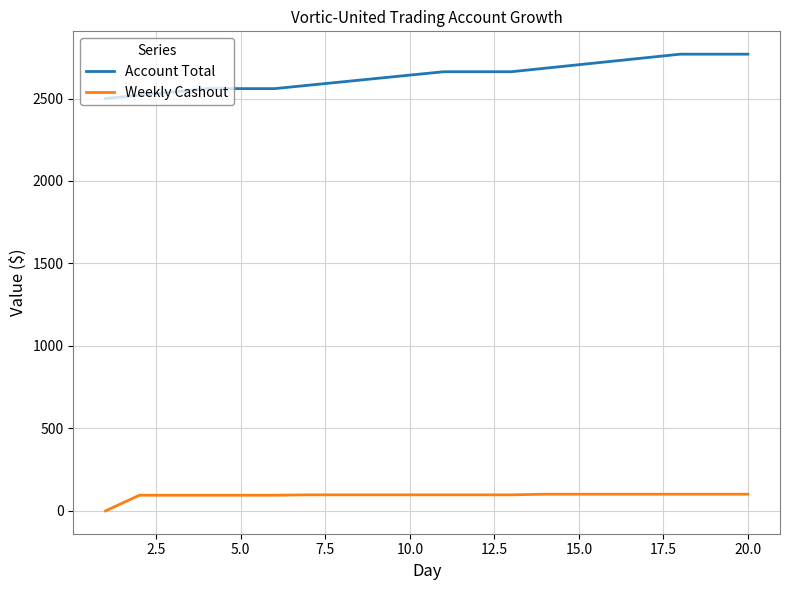

List the series in order of their overall mean, lowest first.

Weekly Cashout, Account Total